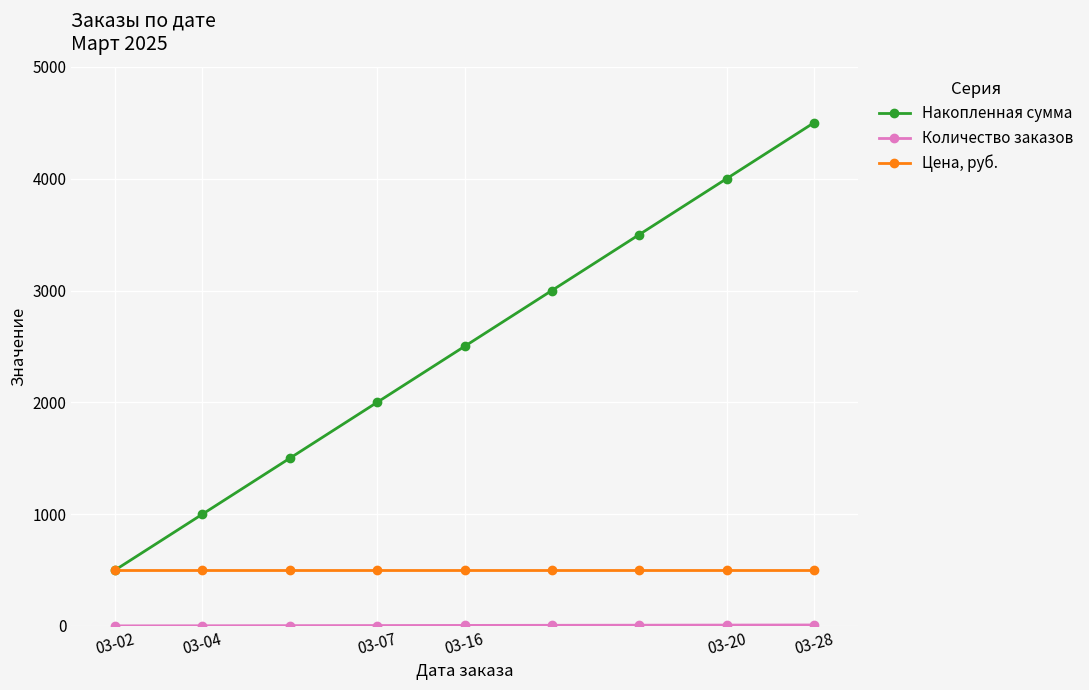

What is the maximum value for Цена, руб.?

500